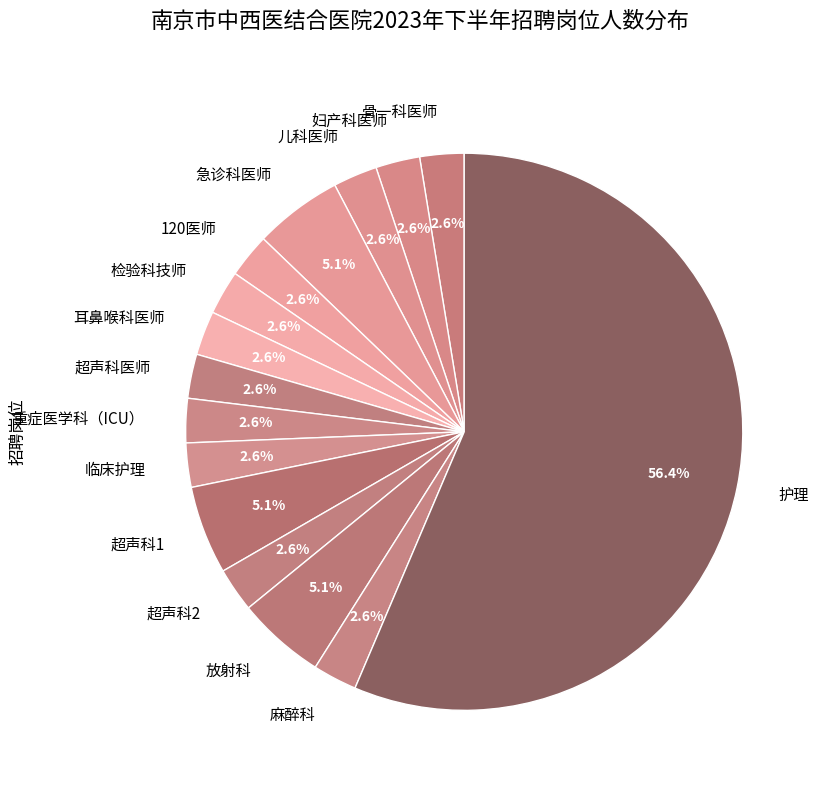

Between 护理 and 麻醉科, which is larger?

护理